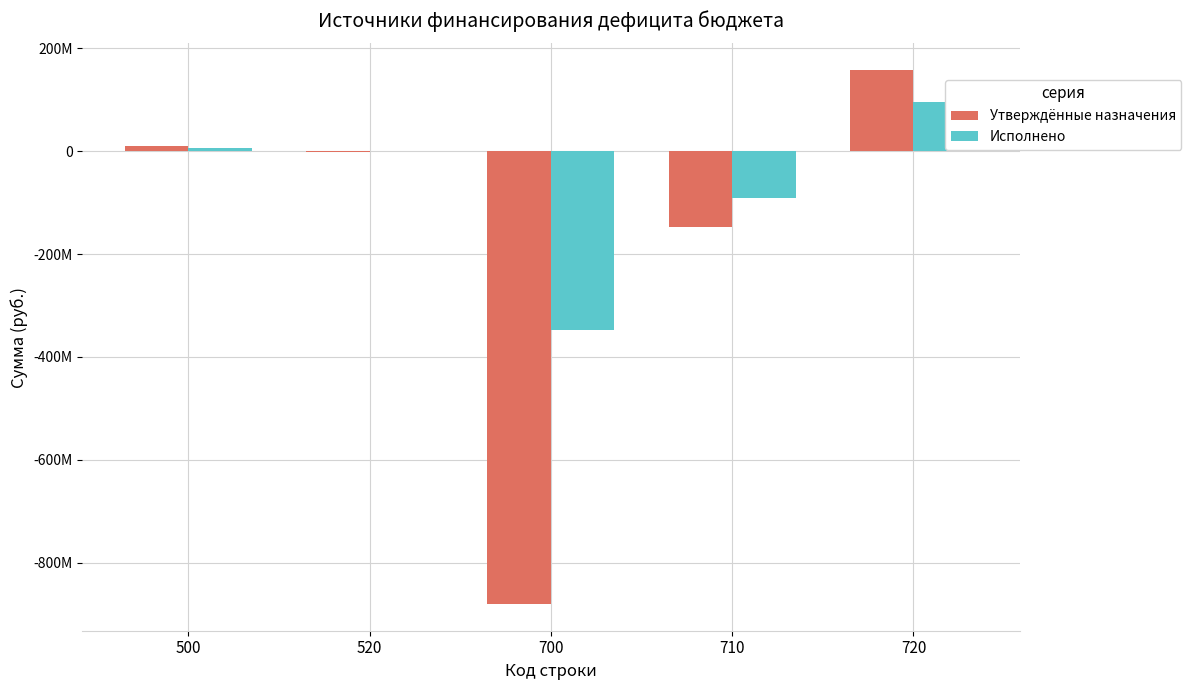

List the series in order of their peak value, highest first.

Утверждённые назначения, Исполнено